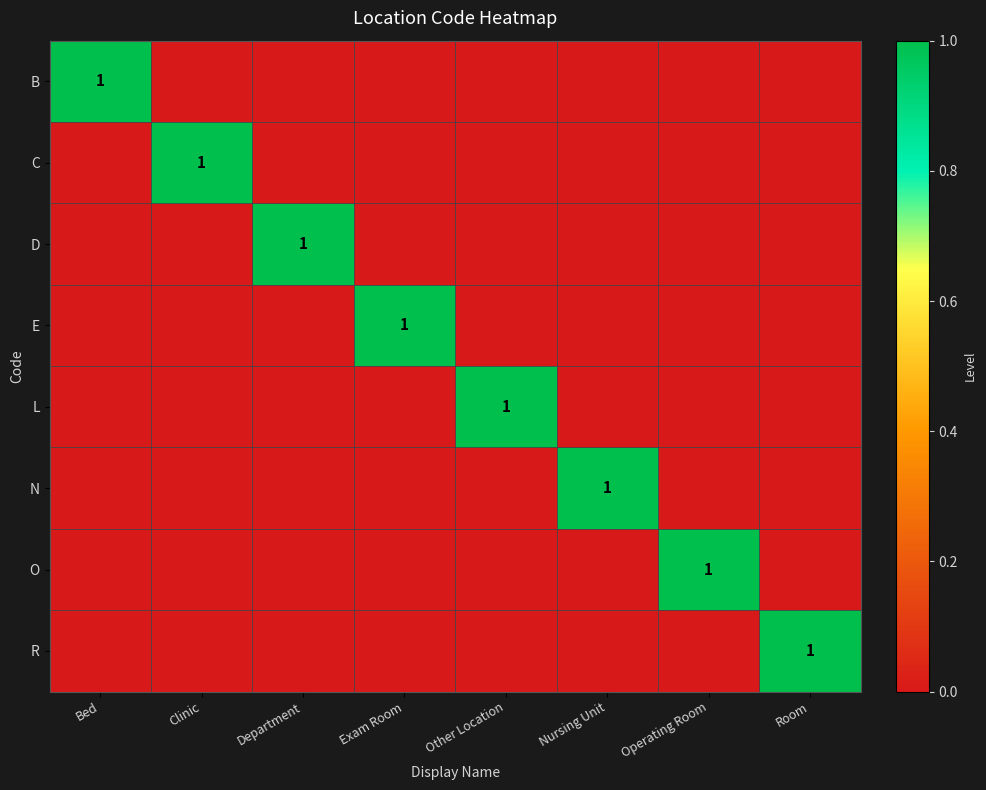

Rank the categories by C value from lowest to highest.

Bed, Department, Exam Room, Other Location, Nursing Unit, Operating Room, Room, Clinic